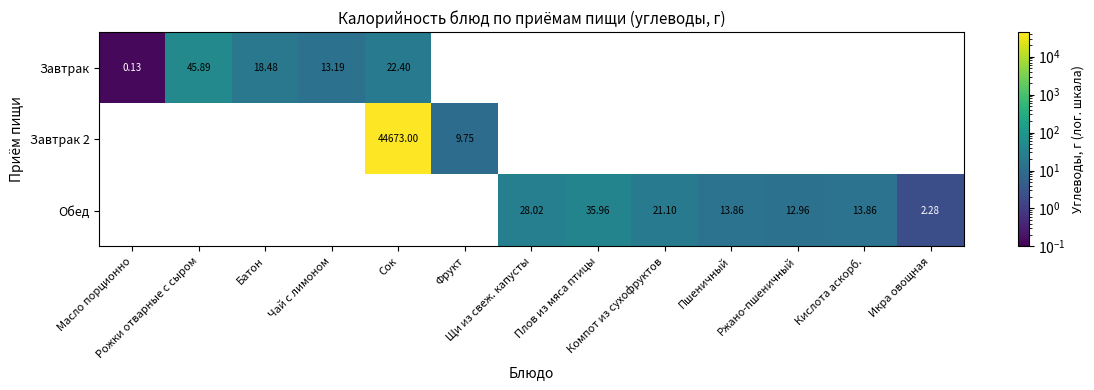

At which category does the chart reach its peak across all series?

Сок